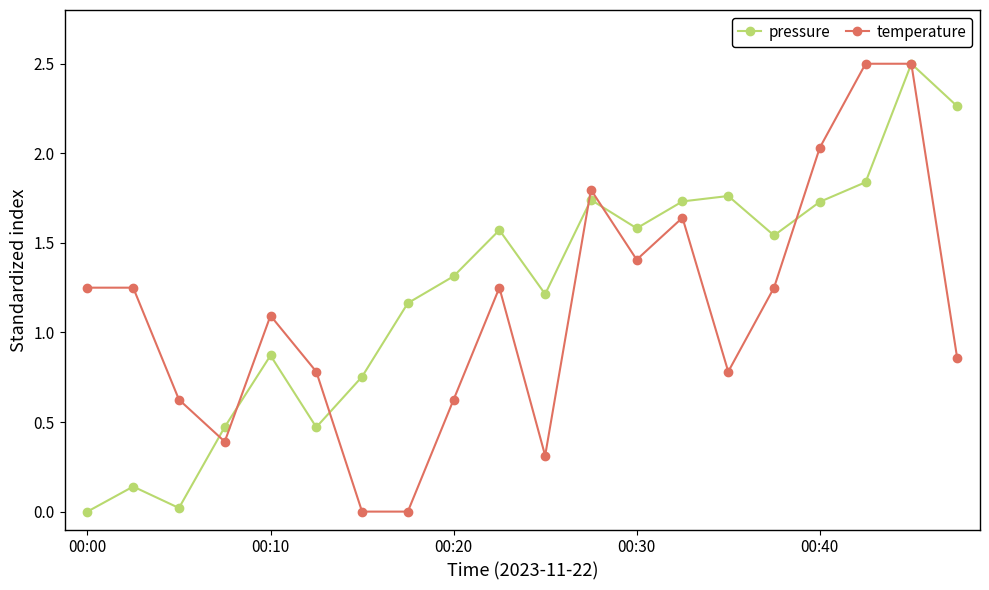

Rank the series by their average value, from lowest to highest.

temperature, pressure